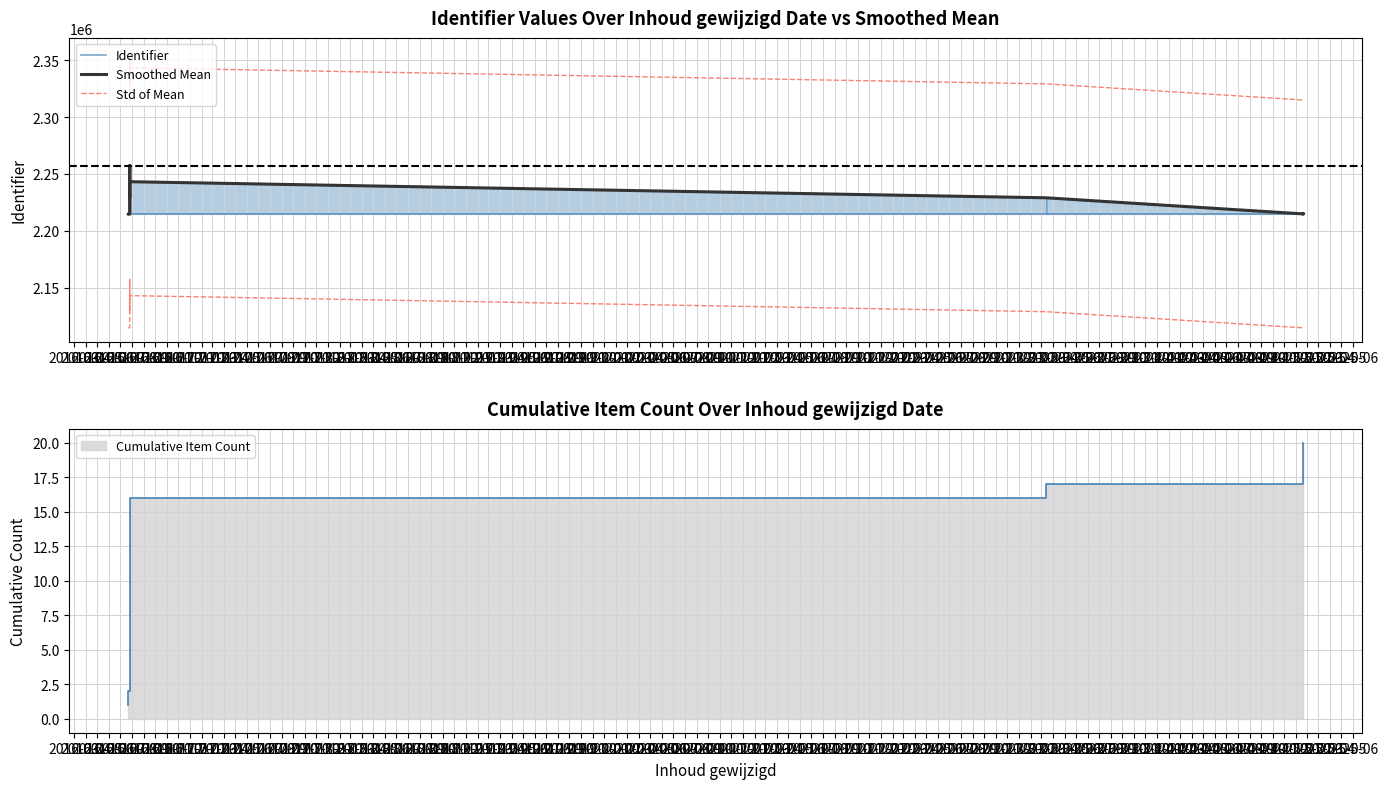

True or false: Identifier has a value of 3358756.5 at 2016-07.

False